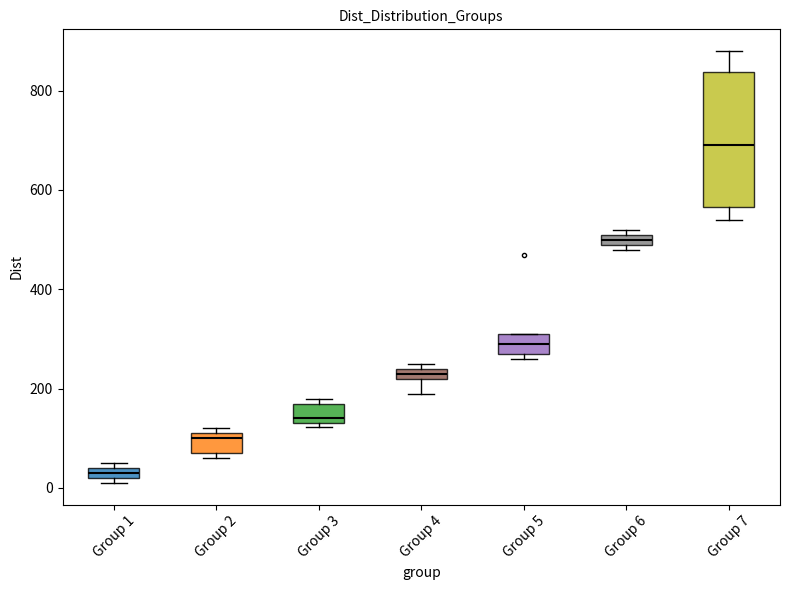

Where is the upper edge of the box for Group 3 on the y-axis? The values are not printed on the chart, so give them approximately, as read against the axis.

180